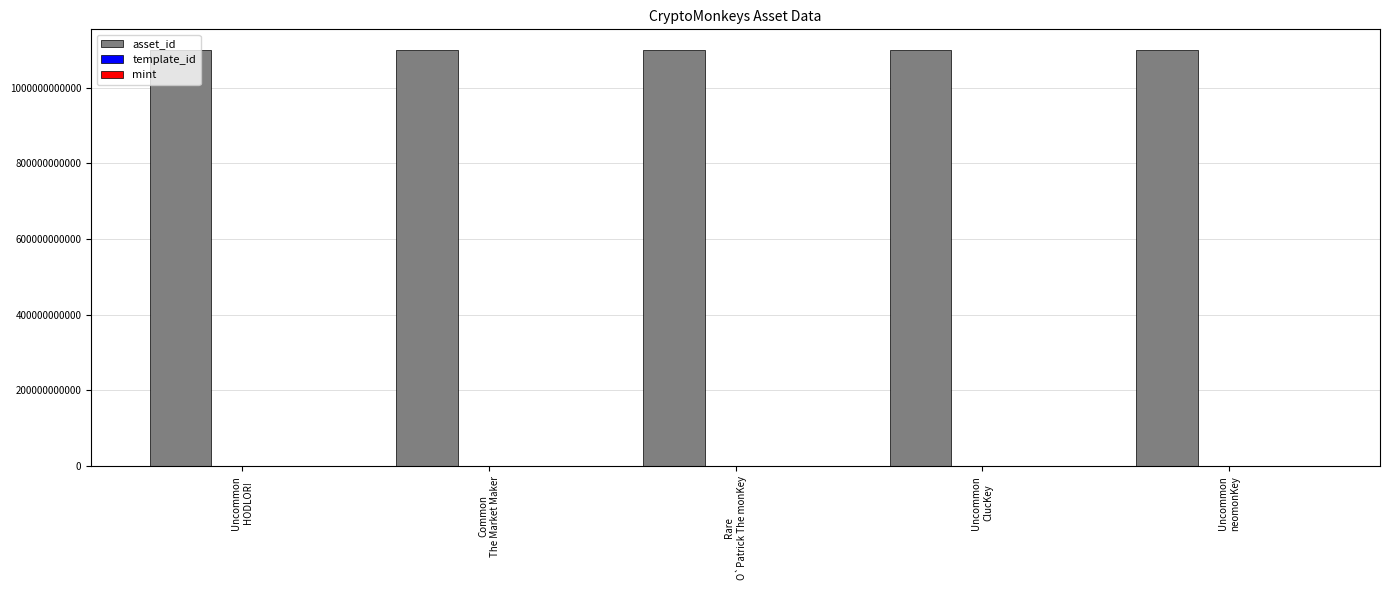

What is the greatest value displayed?

1099569467546